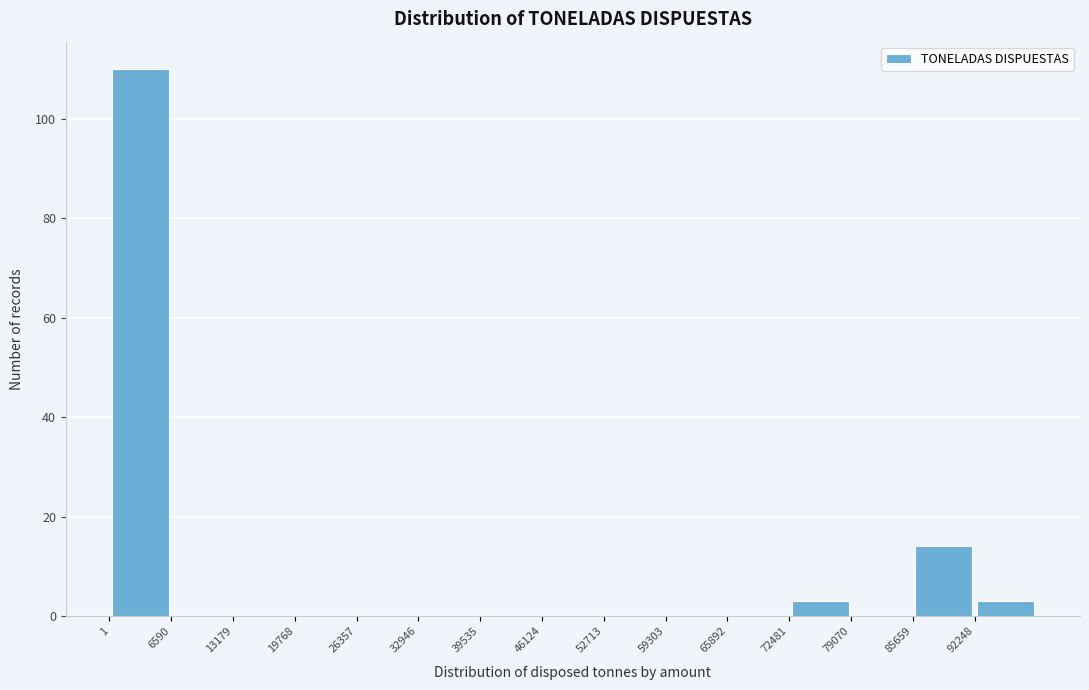

How tall is the bar that spans 0 to 7000 on the x-axis? Neither the bar edges nor the heights are printed on the chart, so give them approximately, as read against the axes.

110